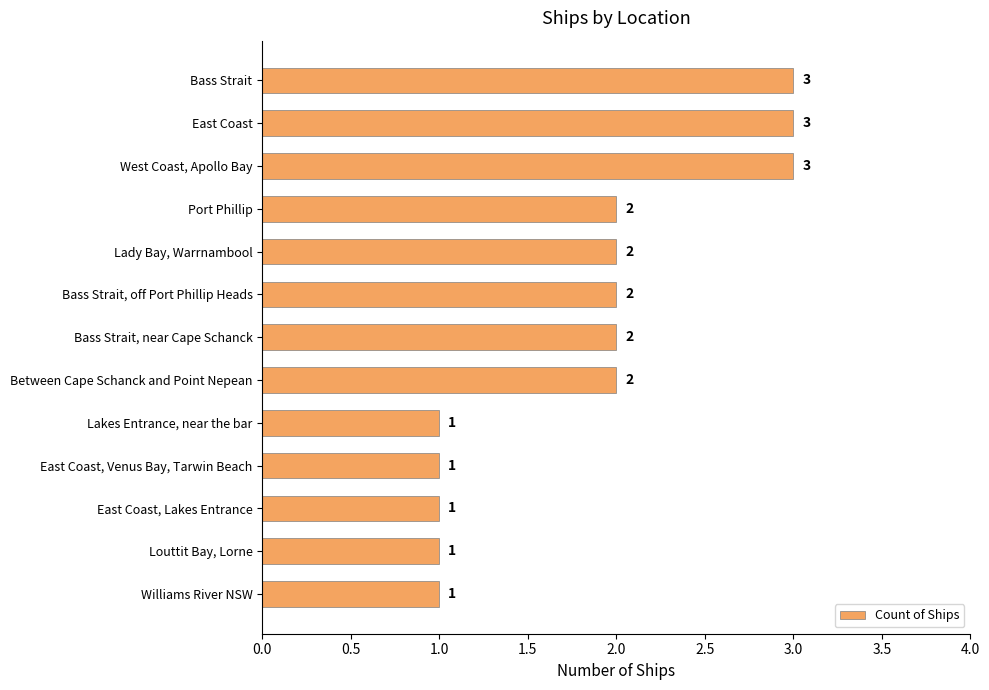

Approximately how many times larger is the value at Lakes Entrance, near the bar compared to Between Cape Schanck and Point Nepean?

0.5